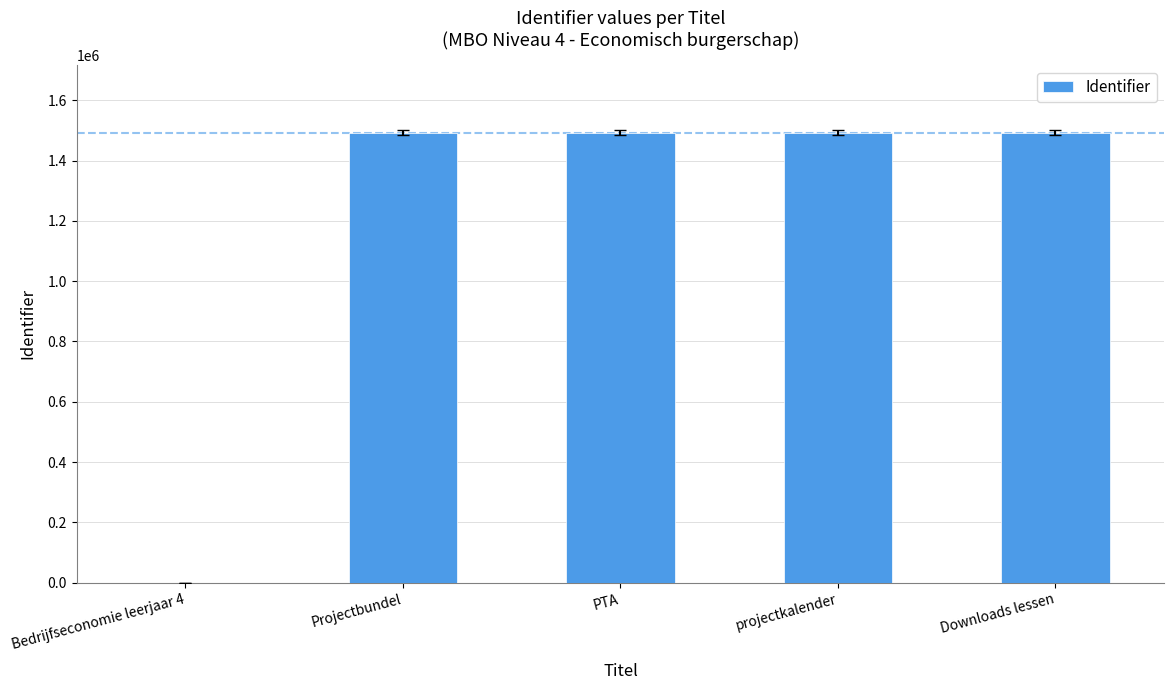

The value at Downloads lessen is 1493131. True or false?

True